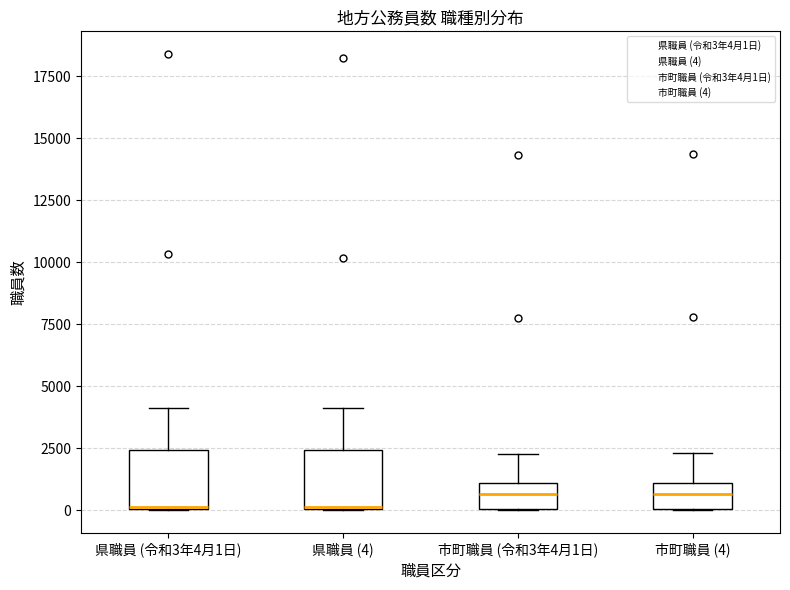

Reading left to right, transcribe this box plot: for each box, give where its median line is, the range the box spans, and where its two whiskers end, as read against the y-axis. The values are not printed on the chart, so give them approximately, as read against the axis.

県職員 (令和3年4月1日): median 0 (drawn on the box's lower edge), box 0 to 2500, whiskers 0 to 4000
県職員 (4): median 0 (drawn on the box's lower edge), box 0 to 2500, whiskers 0 to 4000
市町職員 (令和3年4月1日): median 500, box 0 to 1000, whiskers 0 to 2500
市町職員 (4): median 500, box 0 to 1000, whiskers 0 to 2500